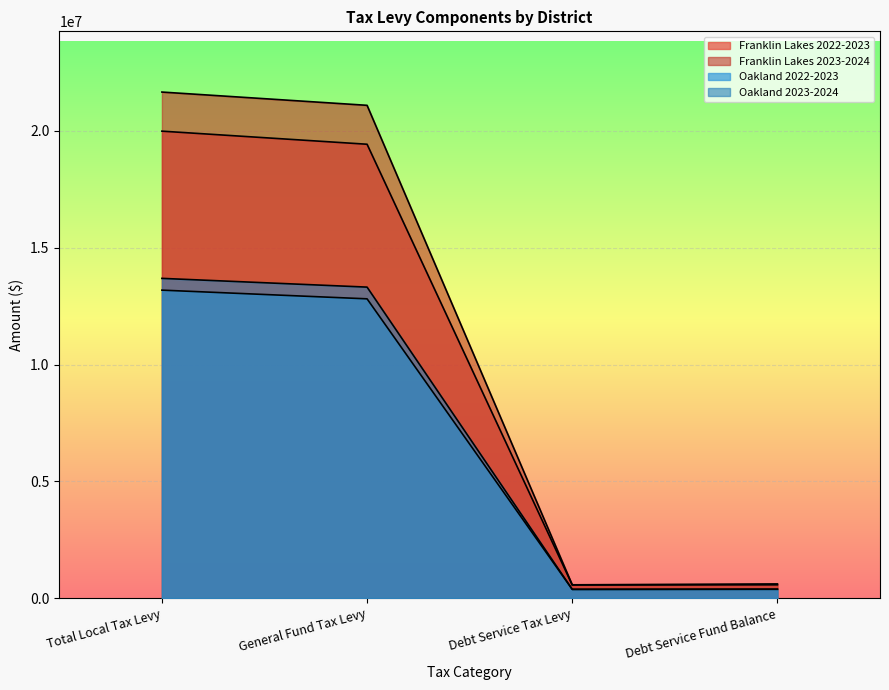

Between Total Local Tax Levy and General Fund Tax Levy, which is larger?

Total Local Tax Levy